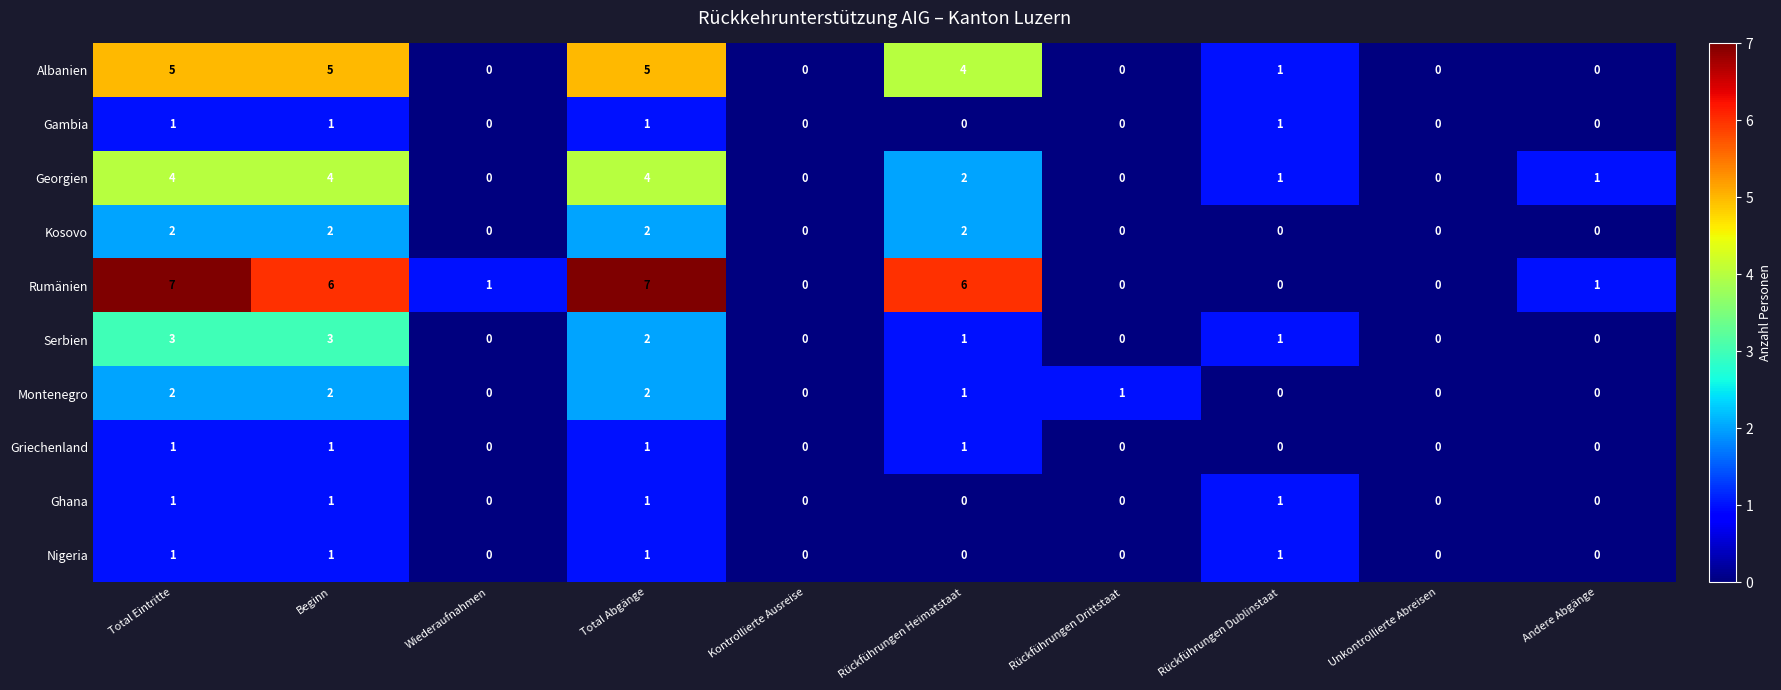

Which series has the largest range (max minus min)?

Rumänien